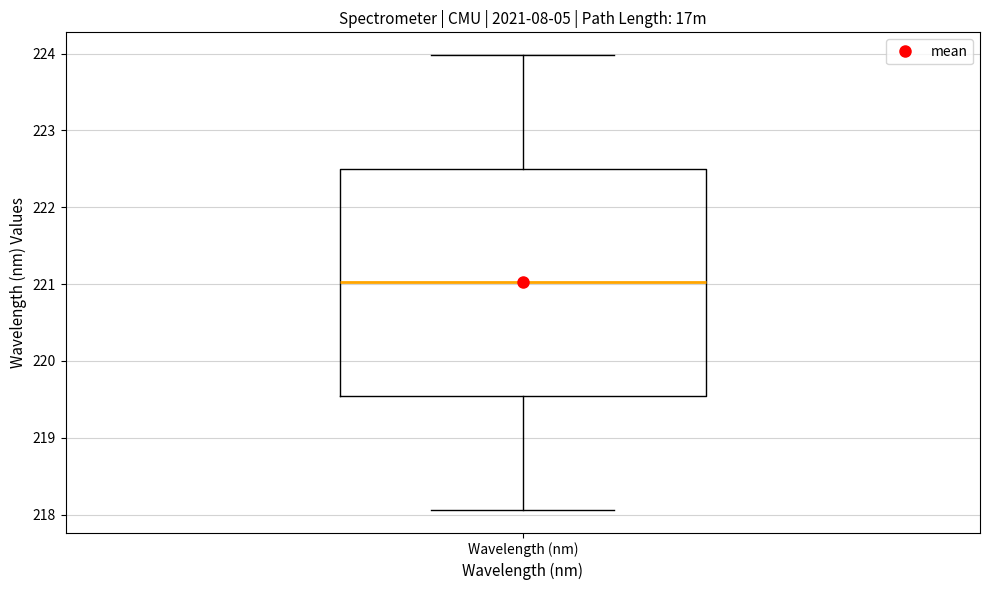

Transcribe this box plot: give where the median line is, the range the box spans, and where the two whiskers end, as read against the y-axis. The values are not printed on the chart, so give them approximately, as read against the axis.

median 221.0, box 219.5 to 222.5, whiskers 218.1 to 224.0